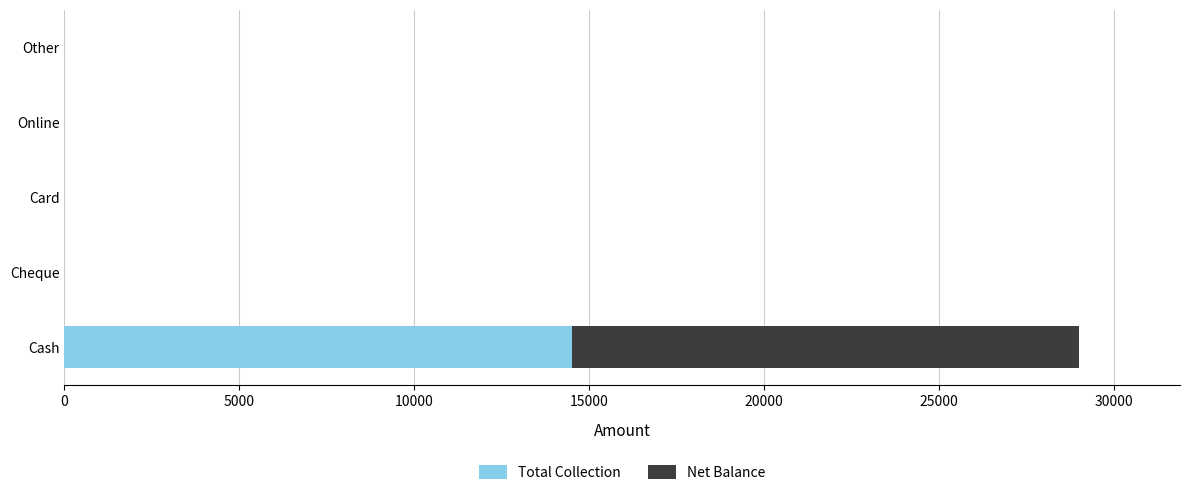

Which category has the highest value in the Total Collection series?

Cash